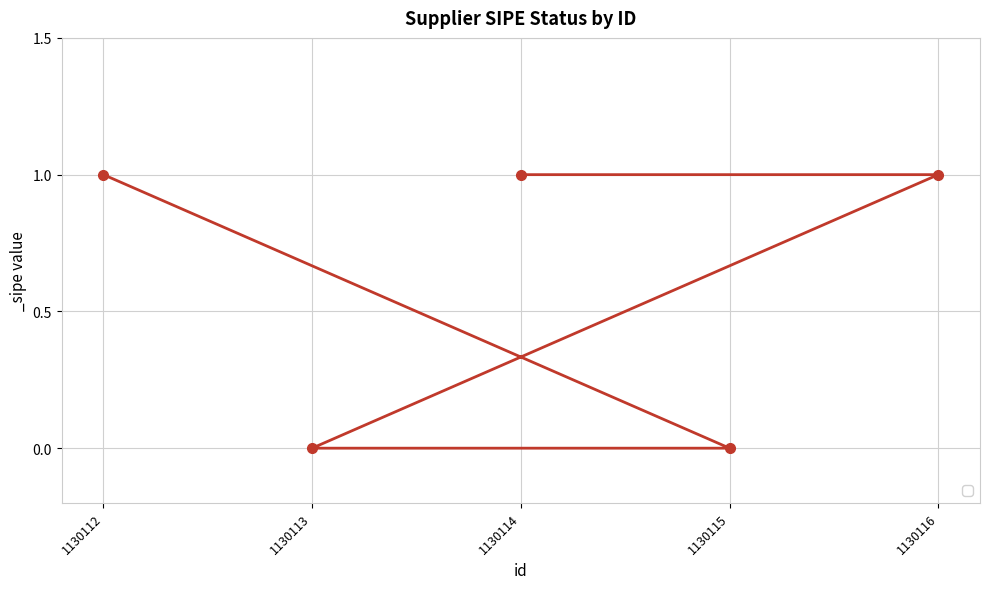

Where is the data nearest to the value 0?

1130115